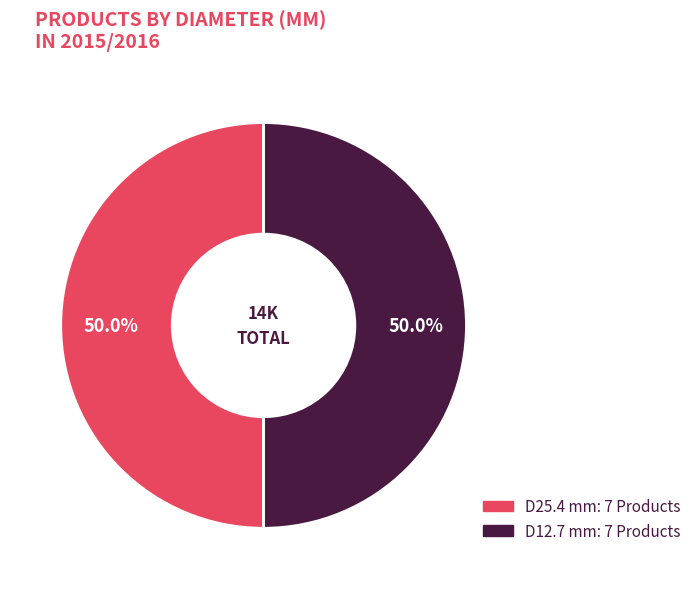

To the nearest percent, what is the average slice percentage?

50%